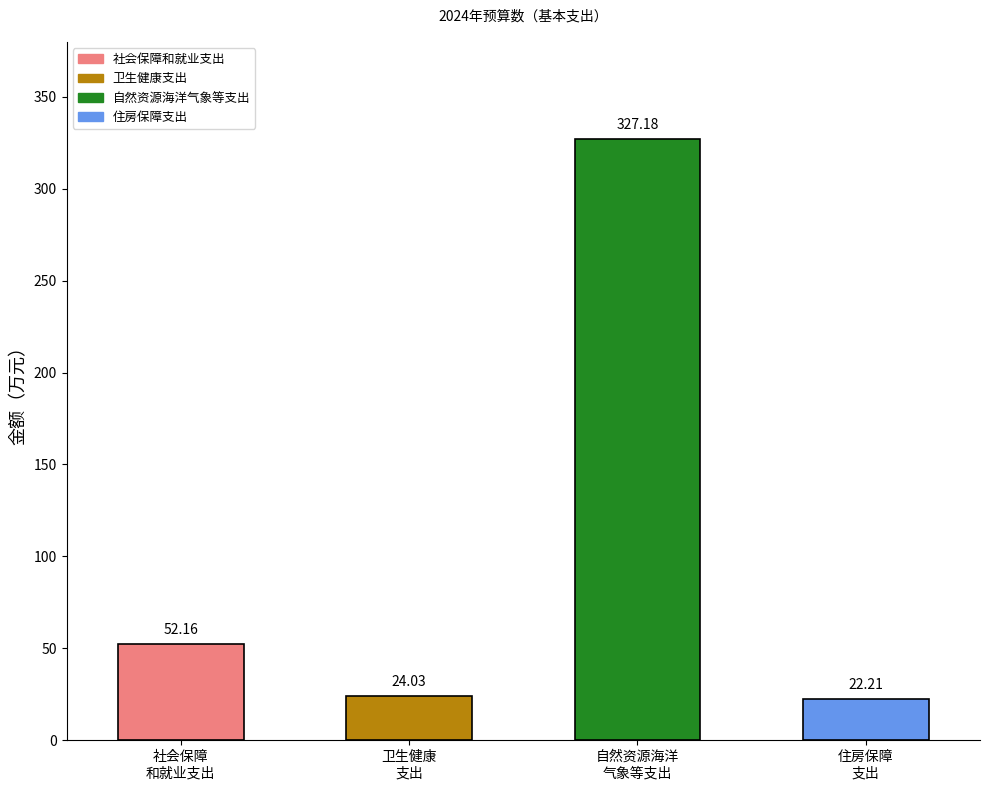

Count the number of values greater than 52.

2